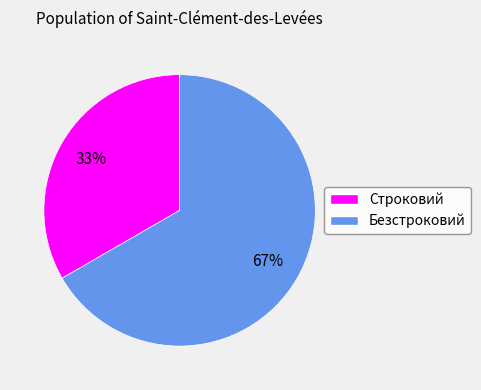

Rank the categories by value from highest to lowest.

Безстроковий, Строковий